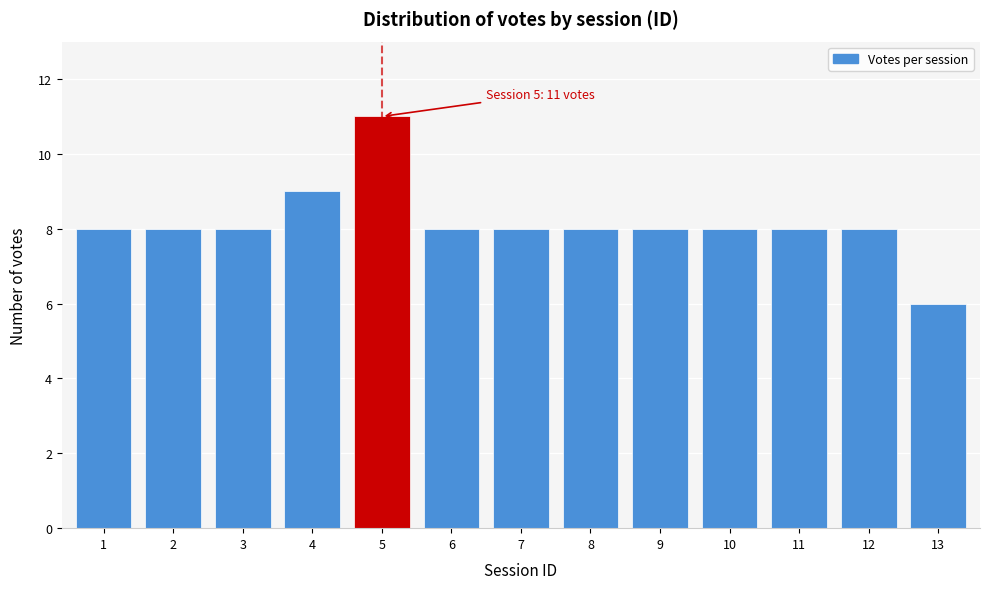

Reading left to right, list all the values displayed in this chart.

1=8	2=8	3=8	4=9	5=11	6=8	7=8	8=8	9=8	10=8	11=8	12=8	13=6